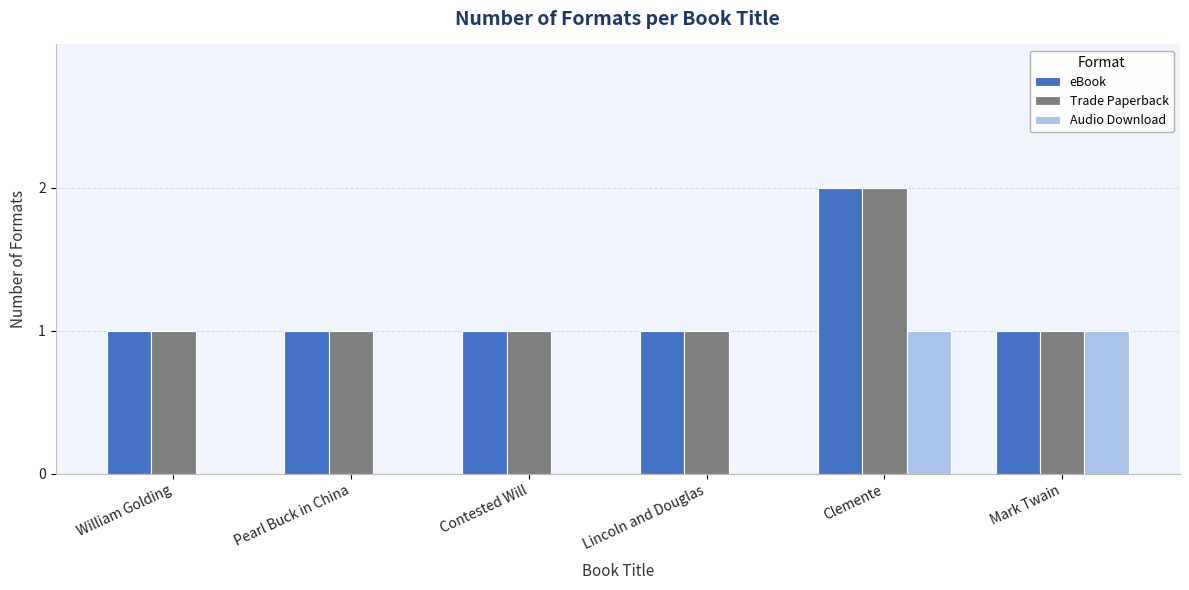

What is the sum of all eBook values?

7